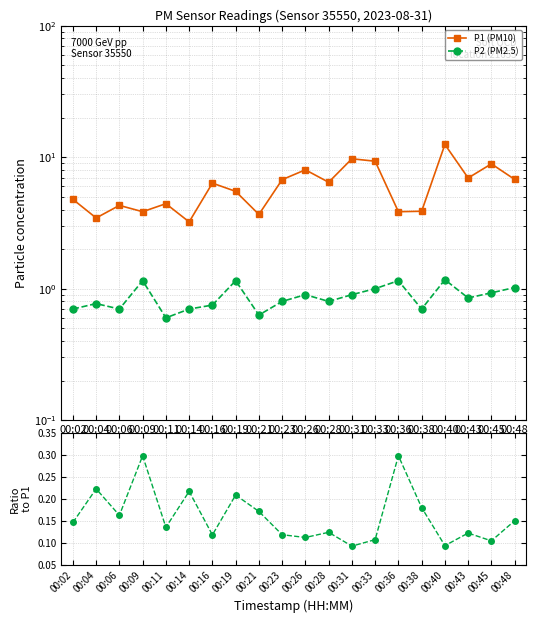

Where is P2 (PM2.5) nearest to the value 0?

00:11